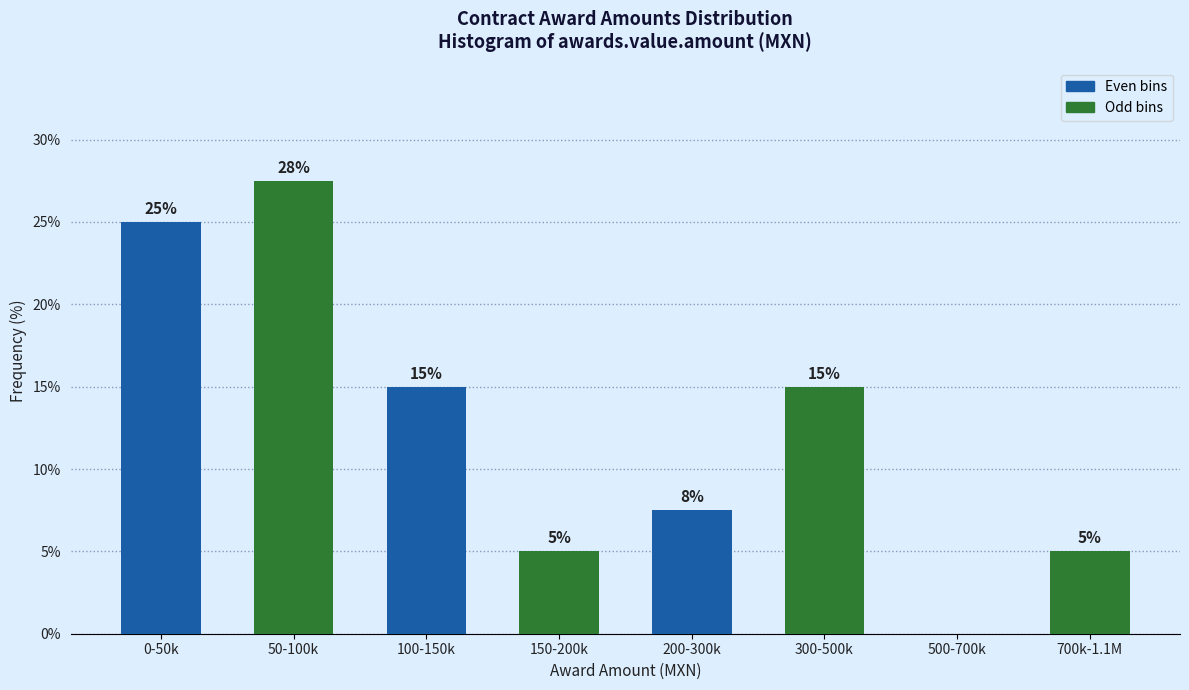

Which has a higher value, 50-100k or 200-300k?

50-100k